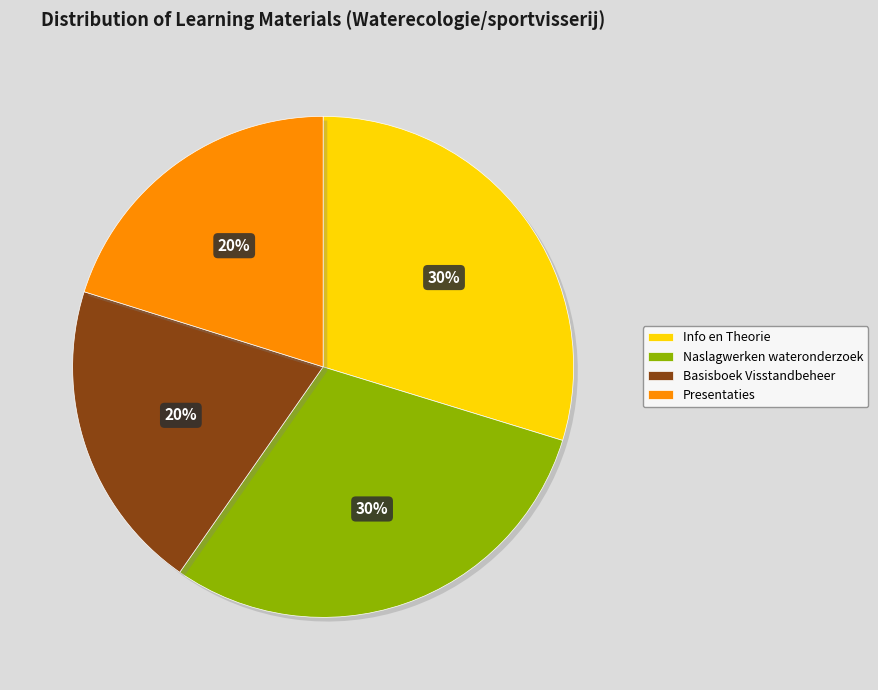

Is it true that Naslagwerken wateronderzoek is 36% of the pie?

False